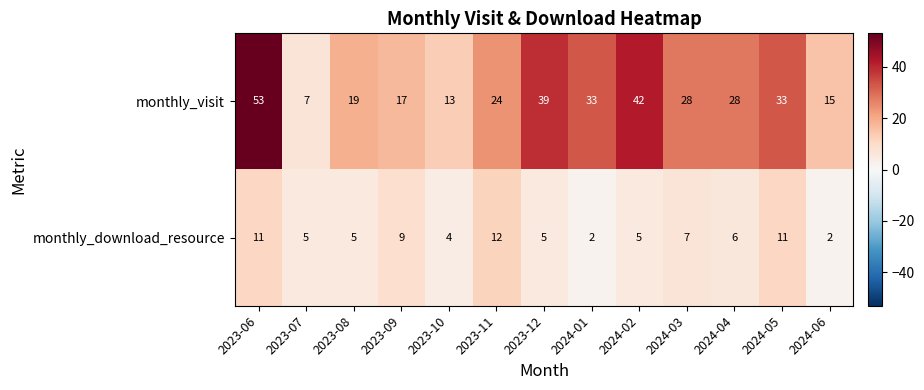

At which category is the sum across all series the highest?

2023-06